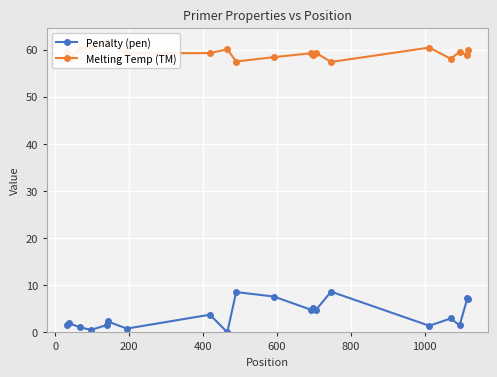

The value of Melting Temp (TM) at 800 is 13.8. True or false?

False